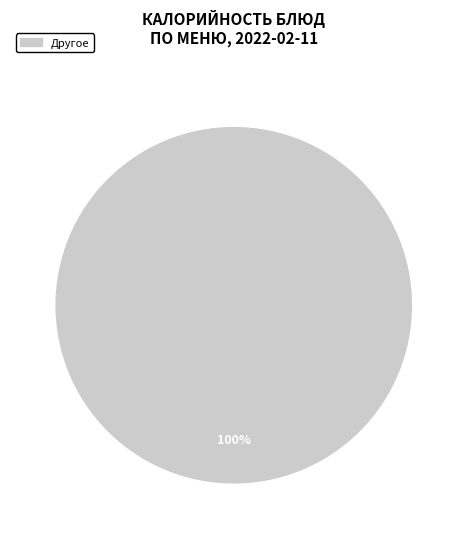

Does any single category account for the majority?

Yes